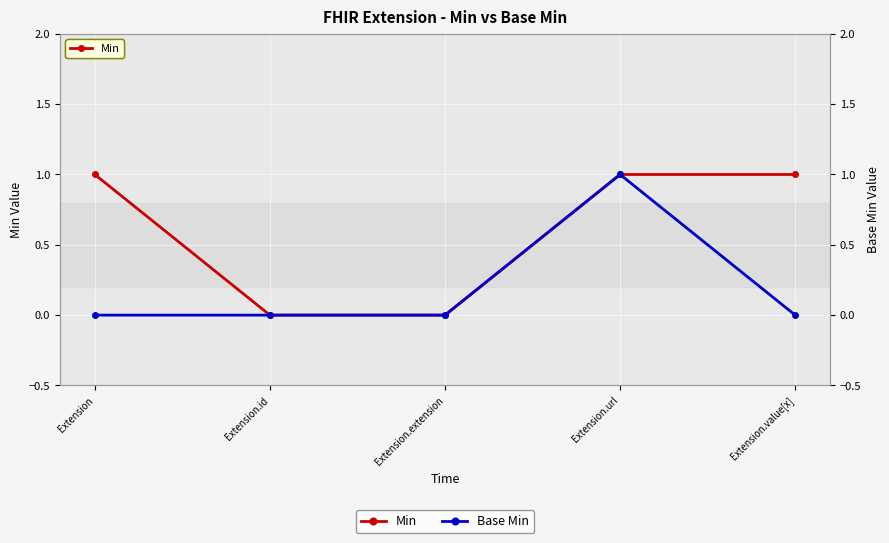

How many Min values are between 0 and 1?

5